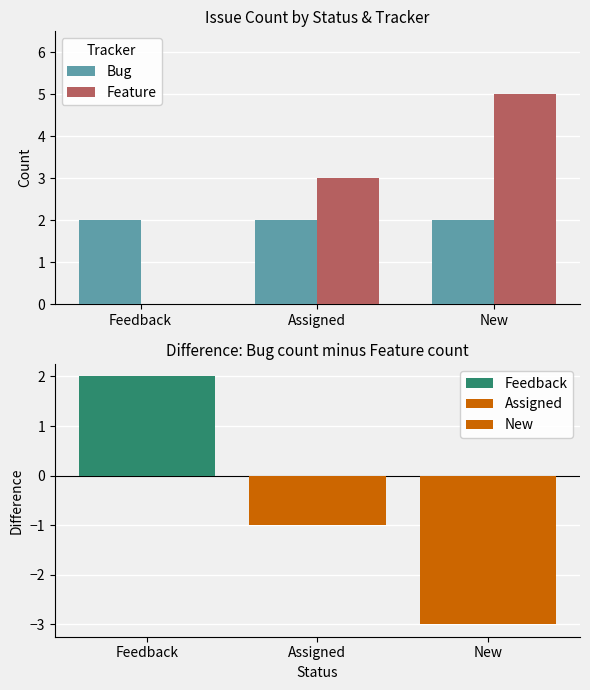

What position from the left is Feedback?

1